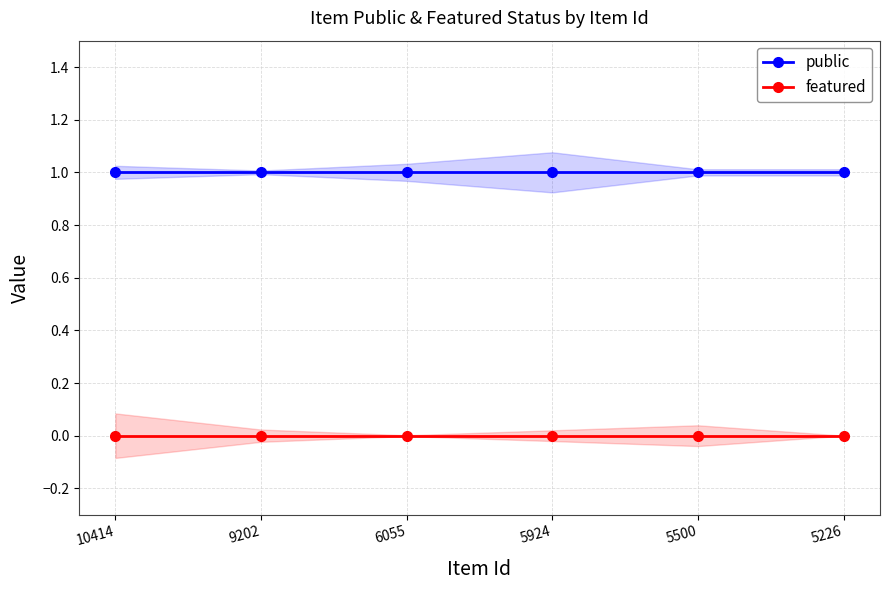

The value of public at 5500 is 1. True or false?

True